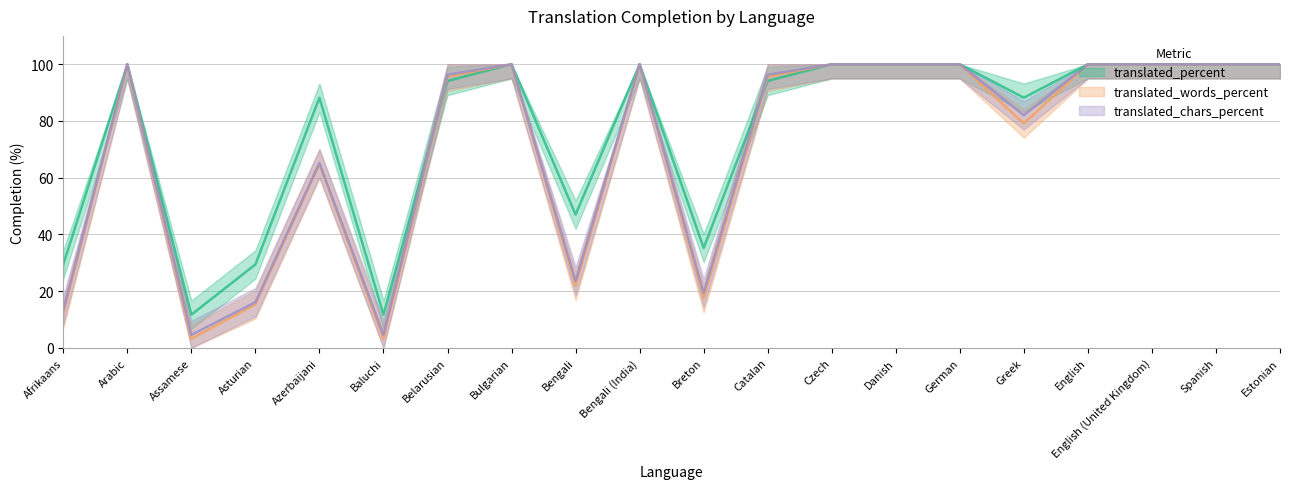

The value of translated_chars_percent at Spanish is 153.6. True or false?

False